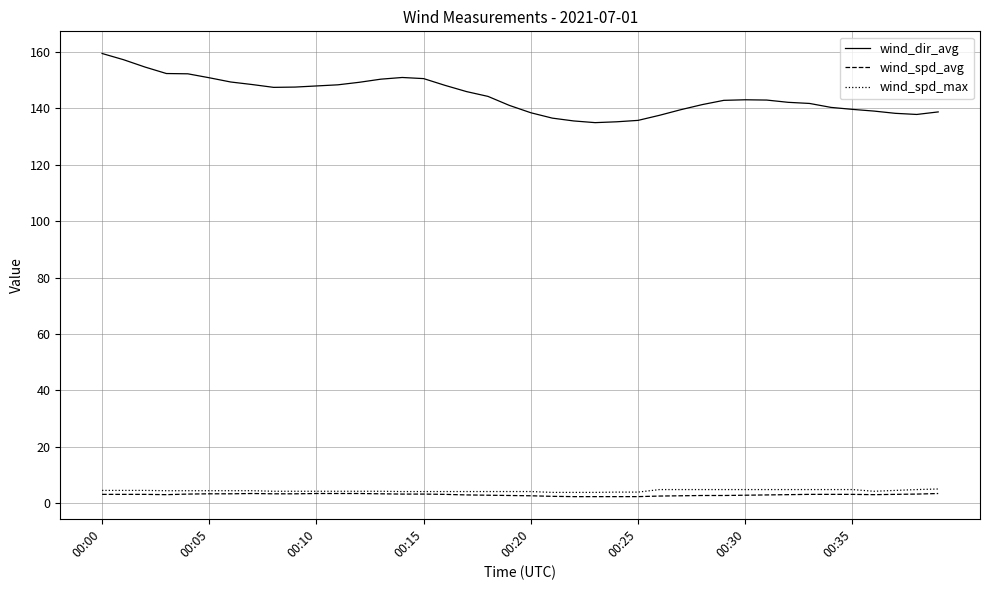

Which series has the largest range (max minus min)?

wind_dir_avg